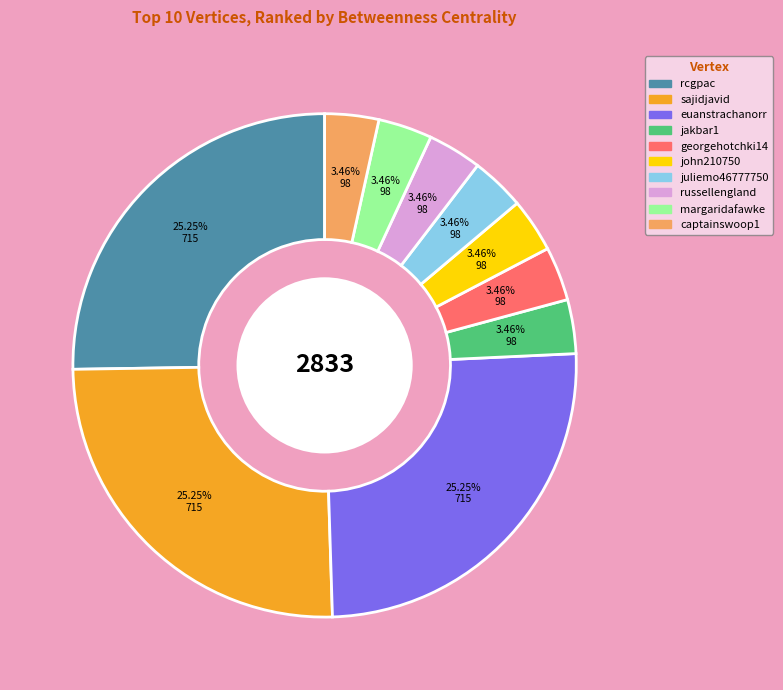

Approximately how many times larger is the value at sajidjavid compared to captainswoop1?

7.3